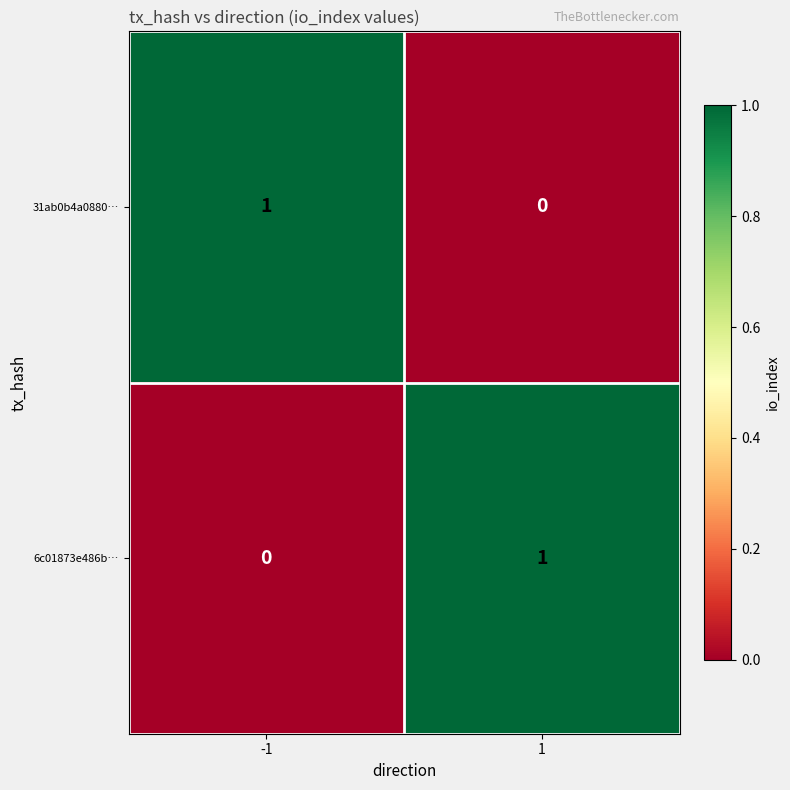

Reading right to left, extract all data points from this chart.

31ab0b4a0880…: 1=0	-1=1
6c01873e486b…: 1=1	-1=0